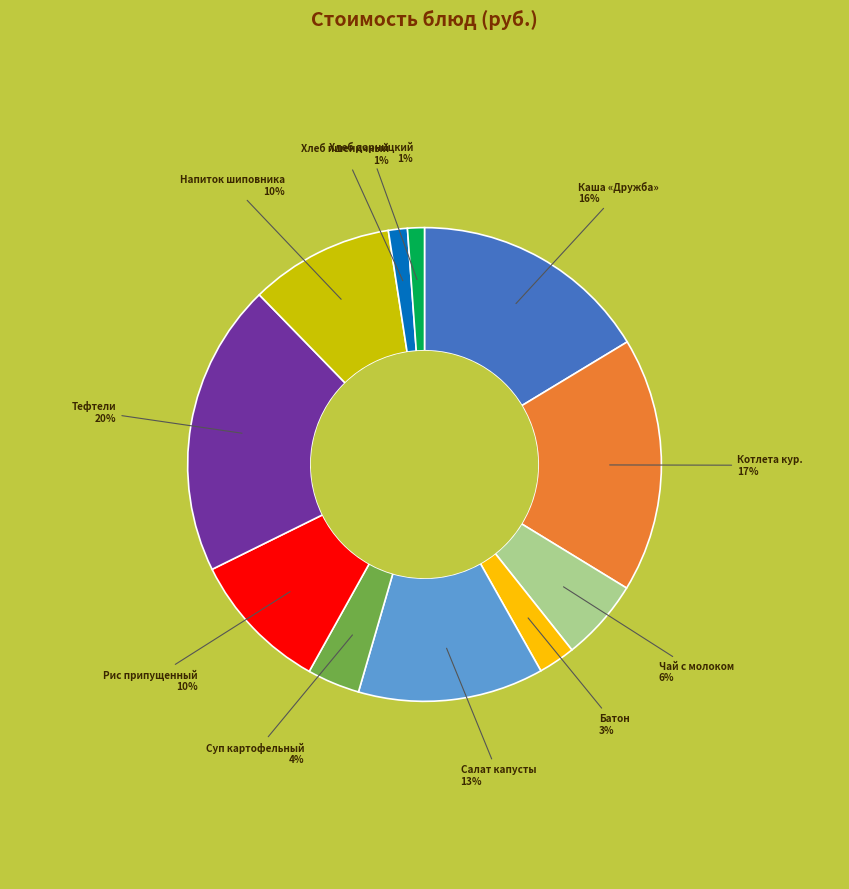

Is there a majority slice in this chart?

No